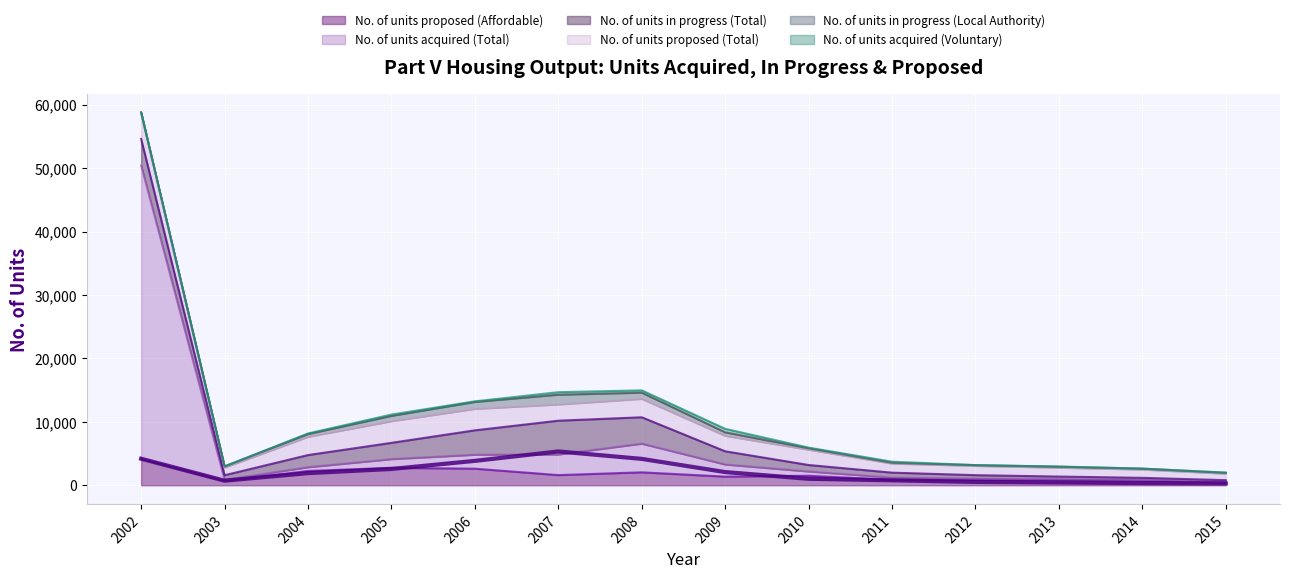

True or false: No. of units proposed (Affordable) has a value of 846 at 2013.

True